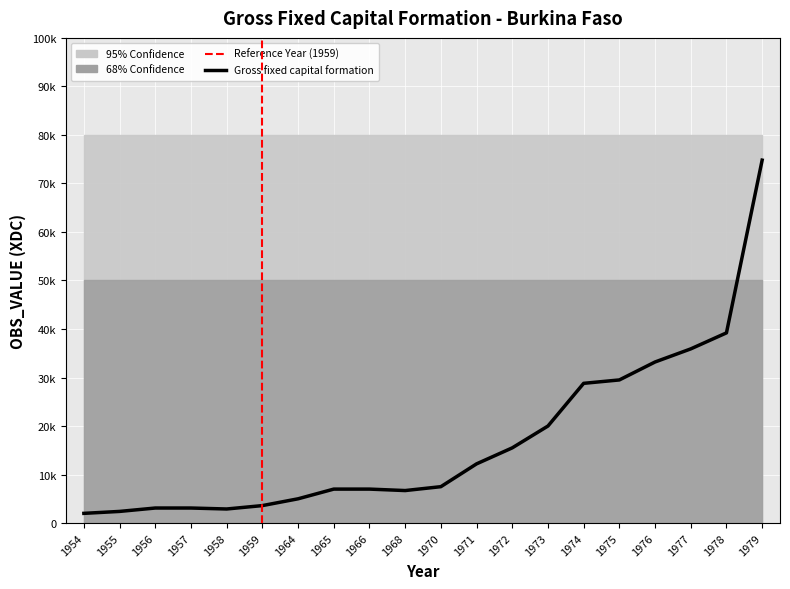

What is the approximate value at 1976, to the nearest 100?

33200